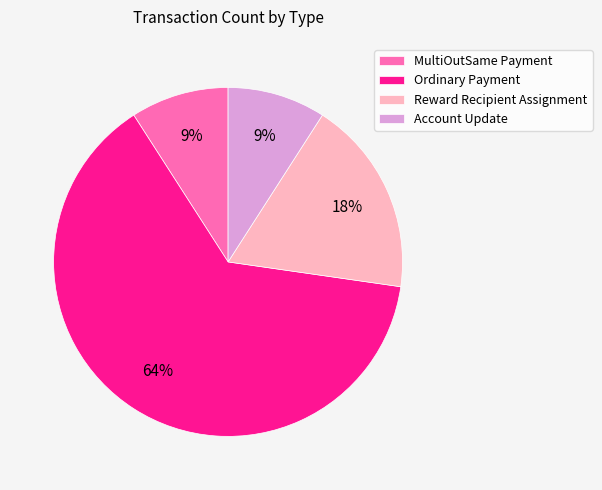

What percentage is the MultiOutSame Payment slice, to the nearest percent?

9%